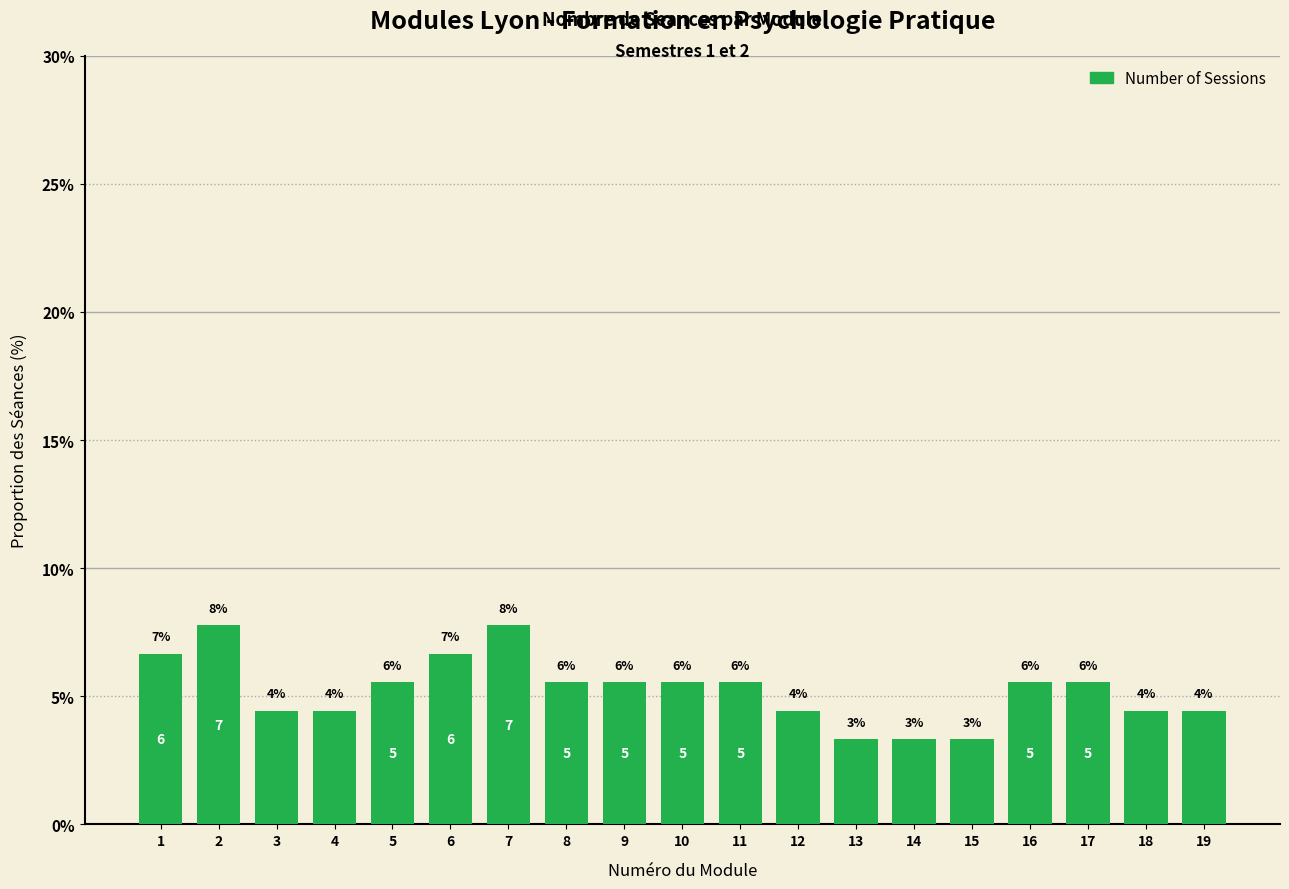

Does the chart contain any negative values?

No